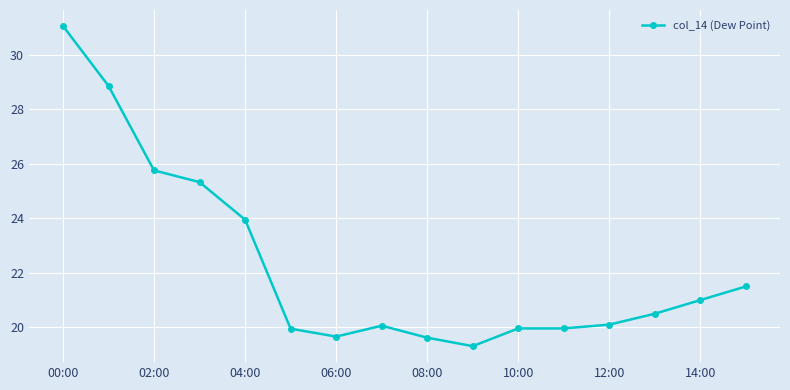

What is the greatest value displayed?

31.1